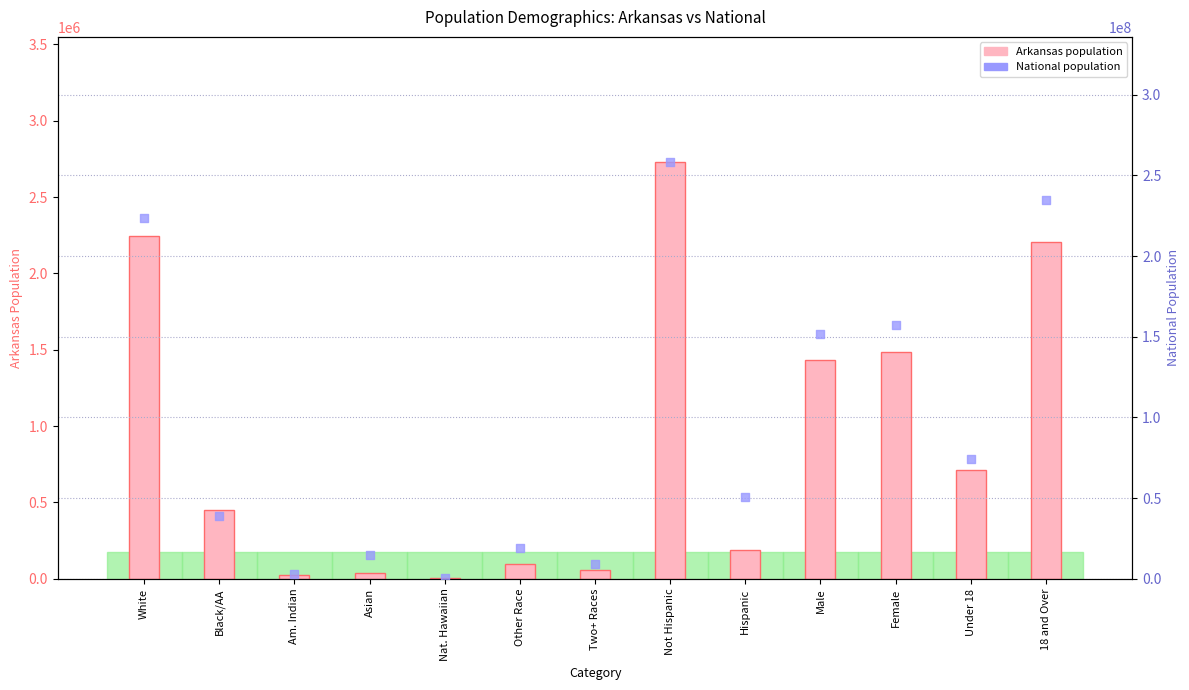

Which series has the largest total across all categories?

National